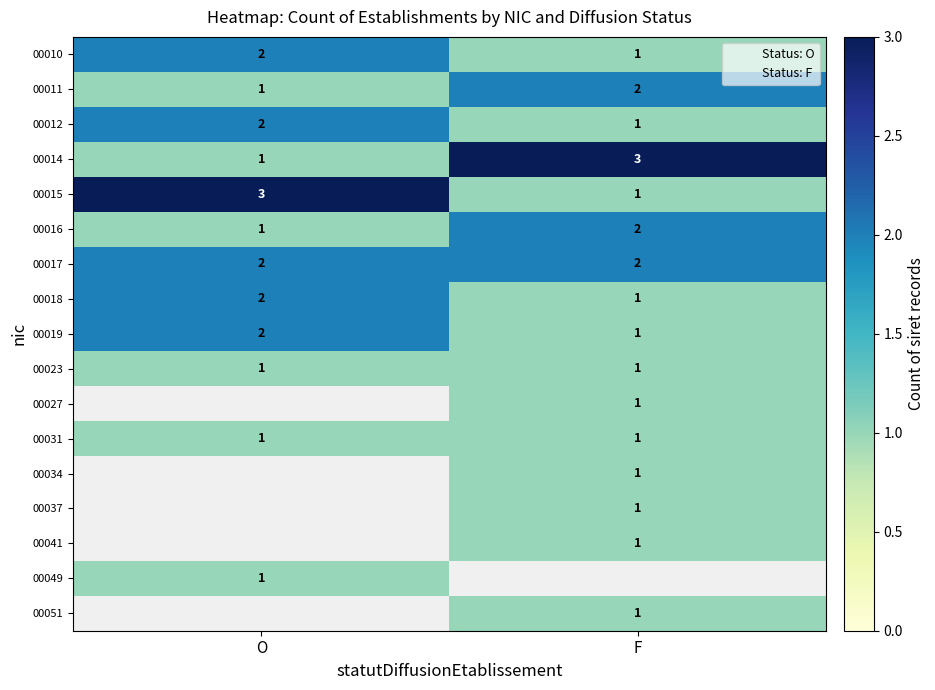

Which label corresponds to the smallest value in the chart?

F